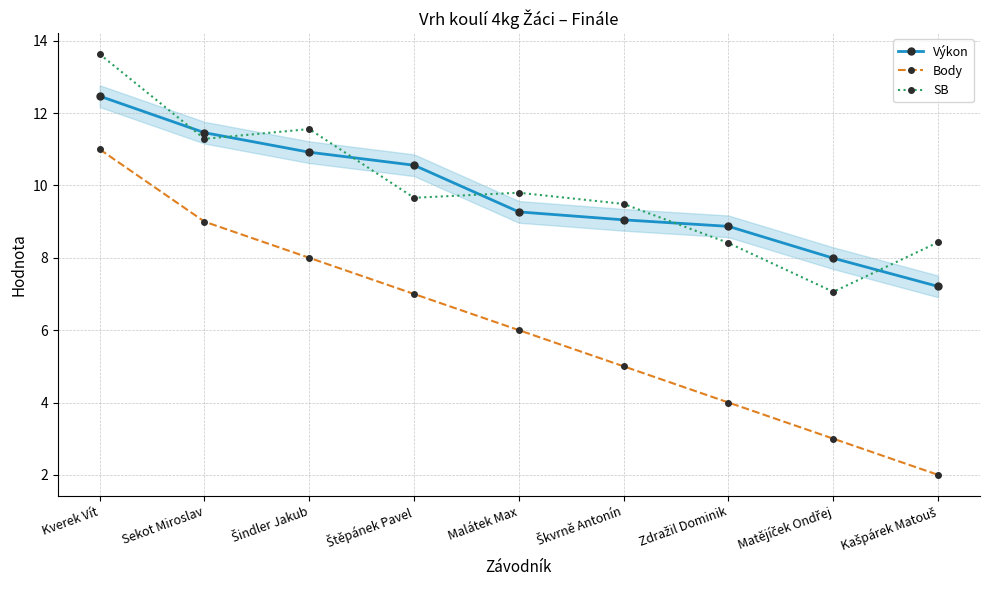

Count the number of data series in this chart.

3